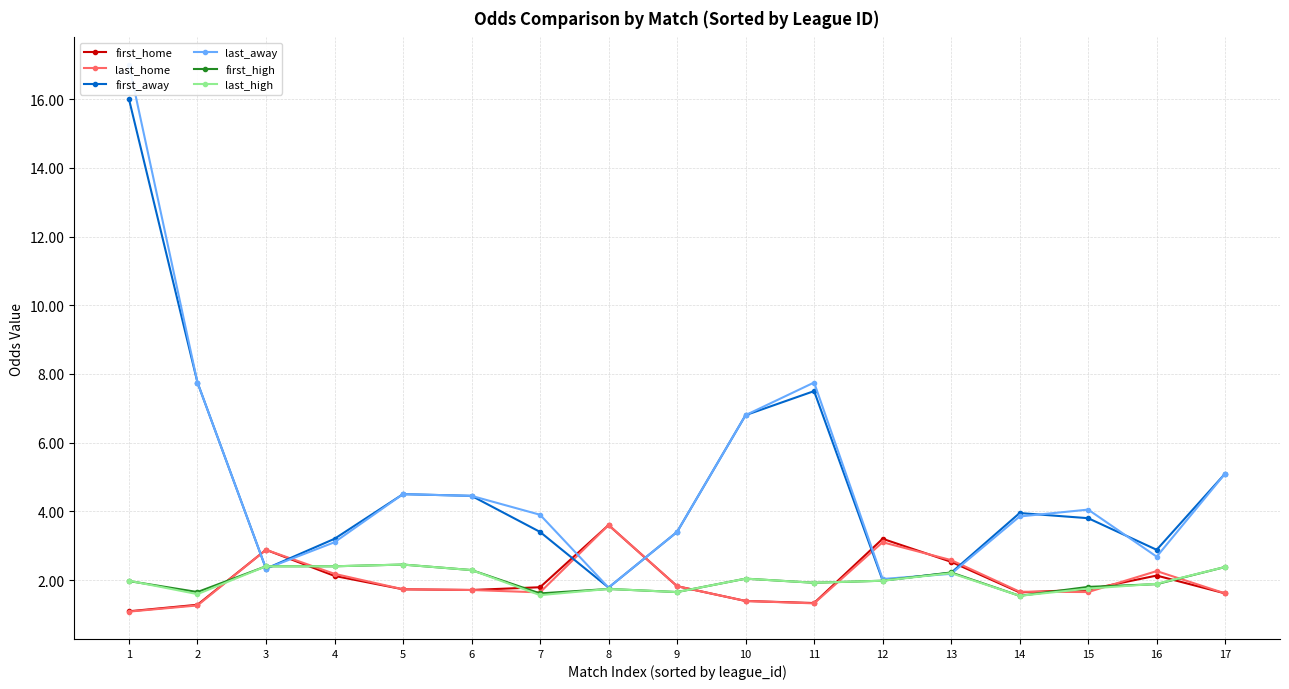

True or false: first_home and first_away cross at least once.

True